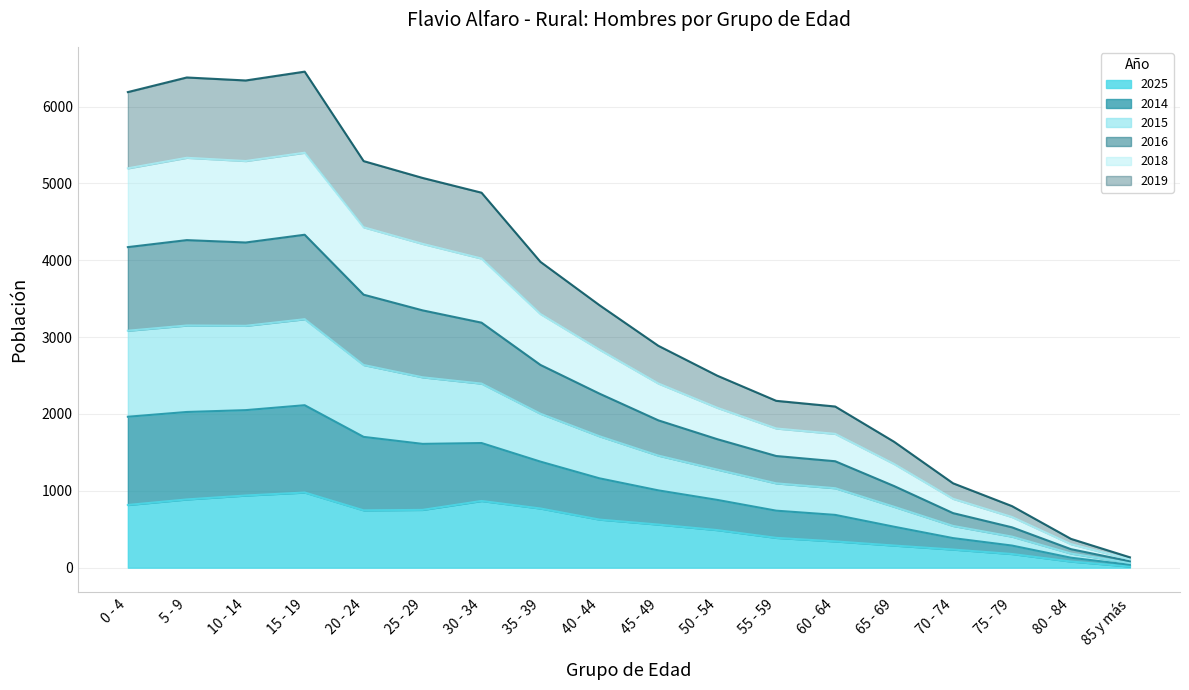

List the series in order of their peak value, highest first.

2016, 2015, 2014, 2018, 2019, 2025